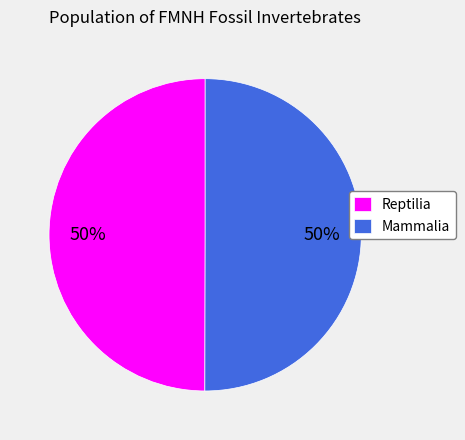

Is it true that Mammalia is 50% of the pie?

True